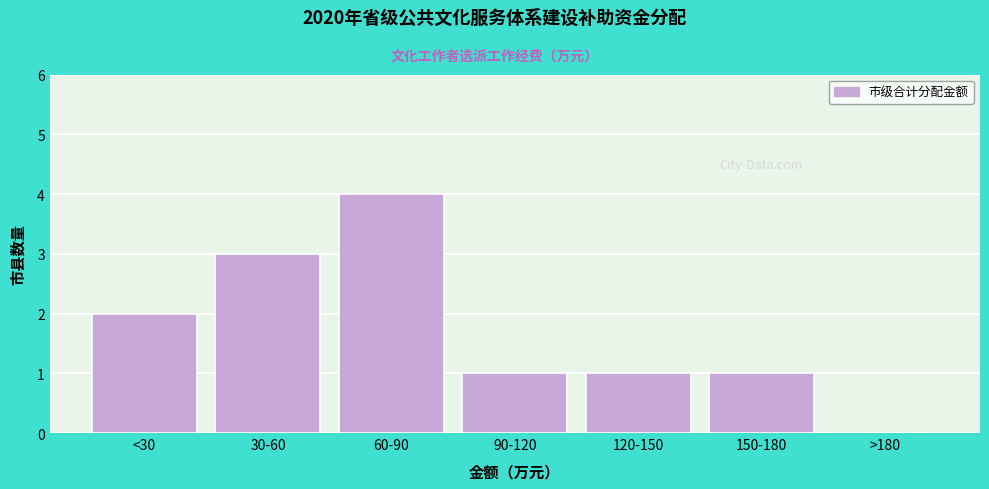

Reading left to right, list all the values displayed in this chart.

<30=2	30-60=3	60-90=4	90-120=1	120-150=1	150-180=1	>180=0